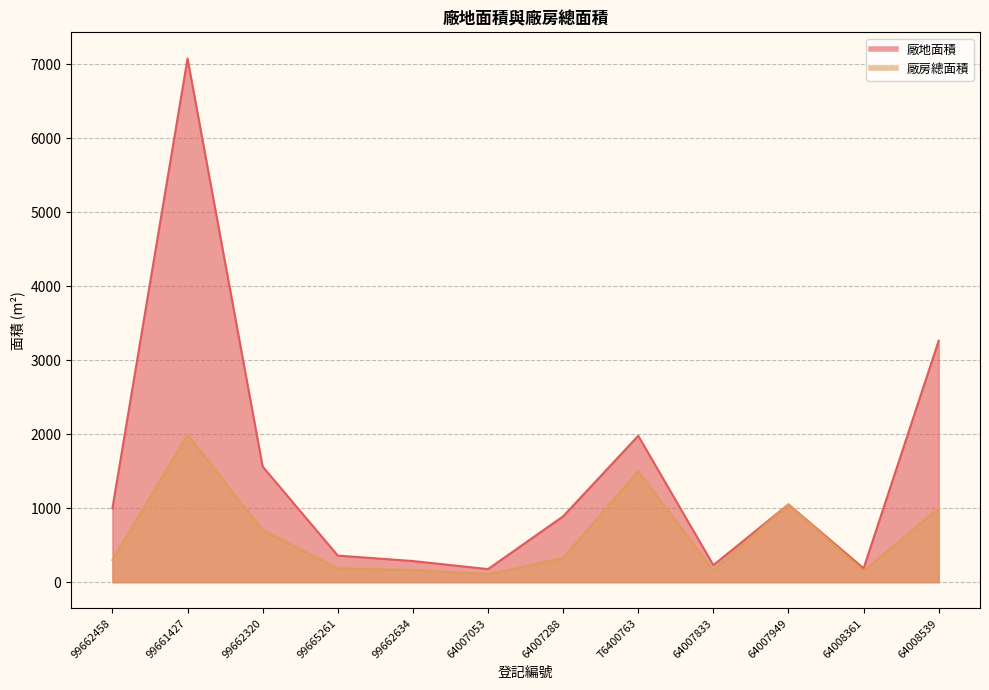

True or false: 廠房總面積 and 廠地面積 intersect in this chart.

False